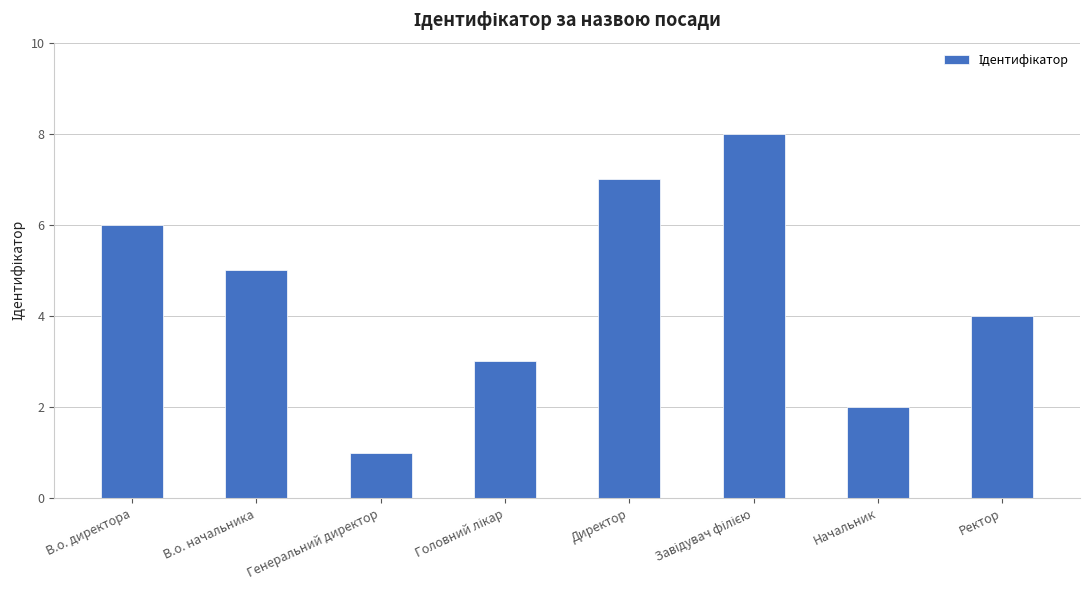

How many bars are there in total?

8